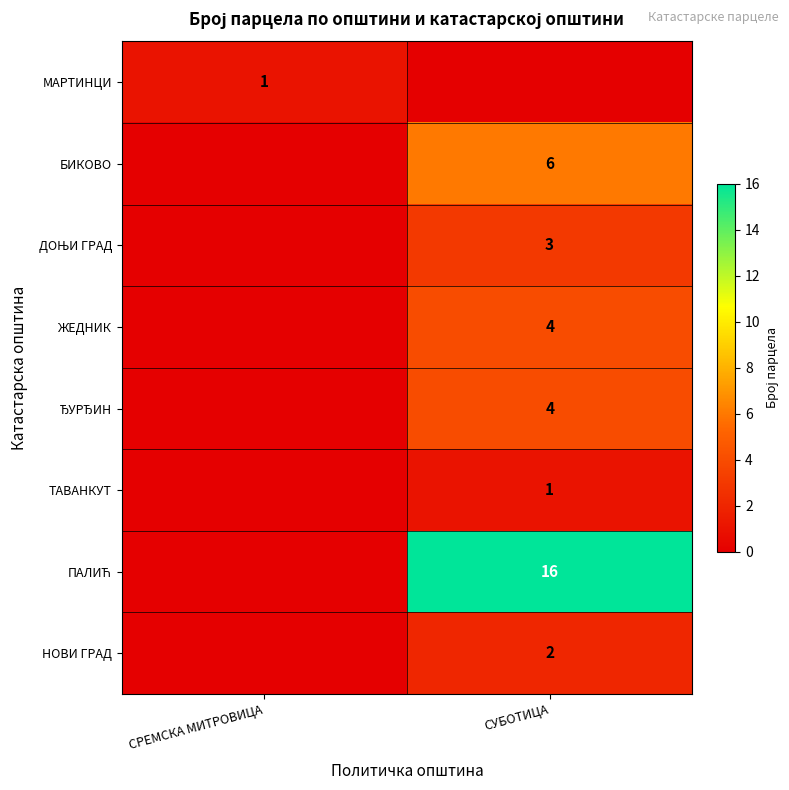

The value of ТАВАНКУТ at СУБОТИЦА is 1. True or false?

True